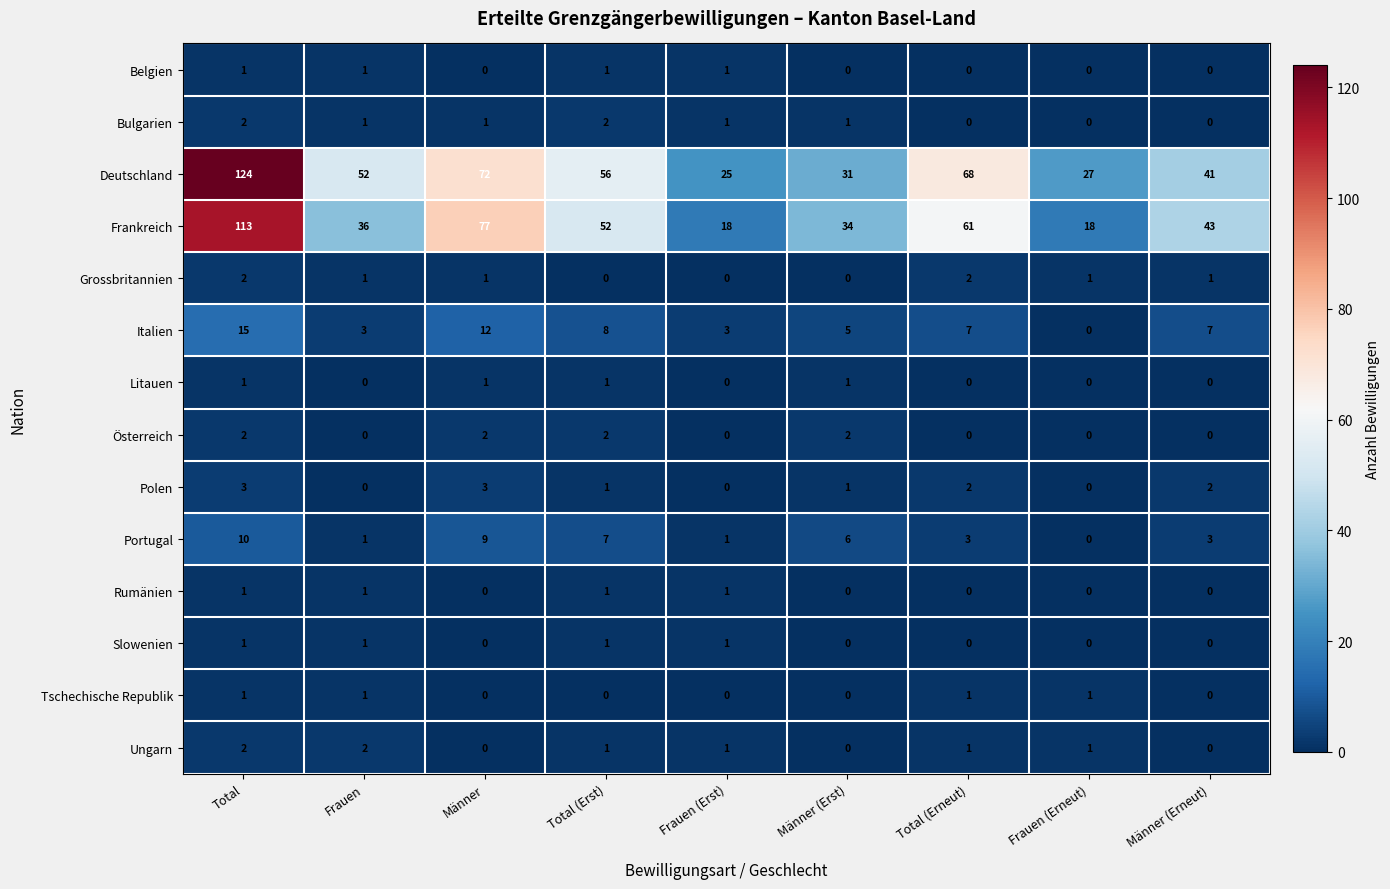

Which category has the highest value across all series?

Total